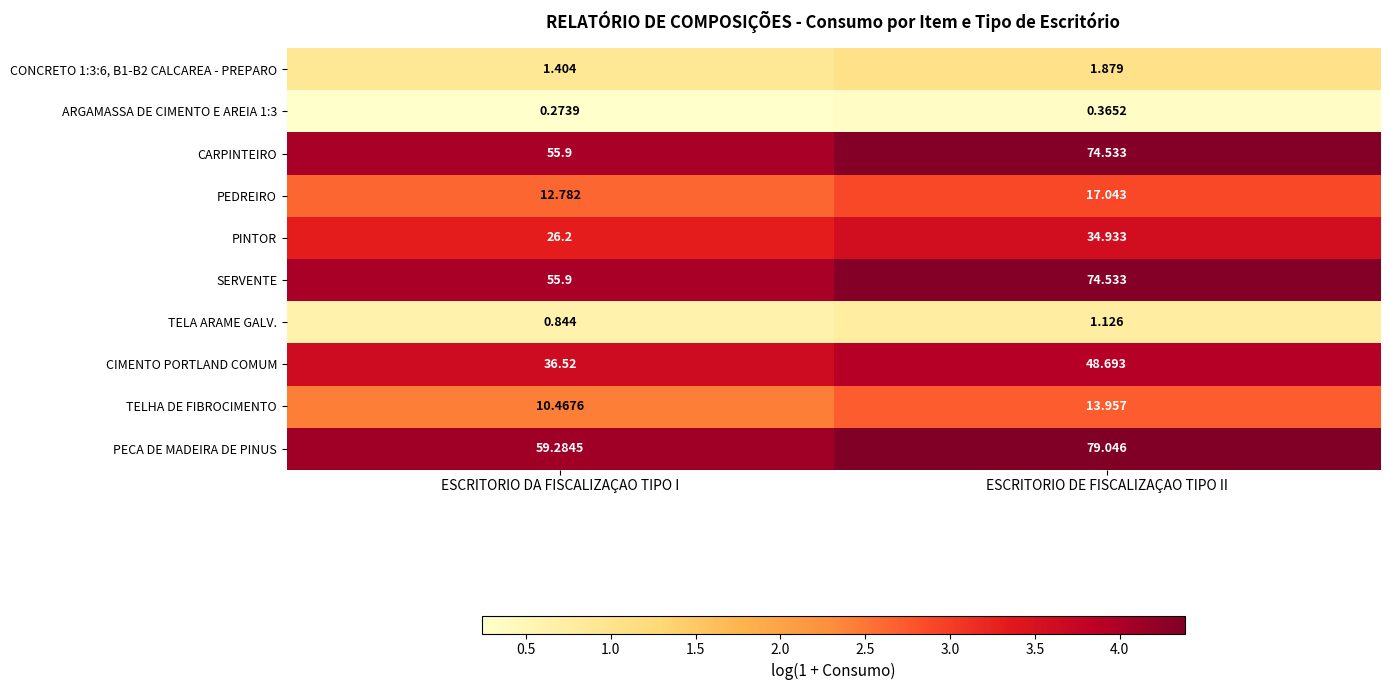

What is the difference between the highest and lowest values at ESCRITORIO DA FISCALIZAÇAO TIPO I?

59.0